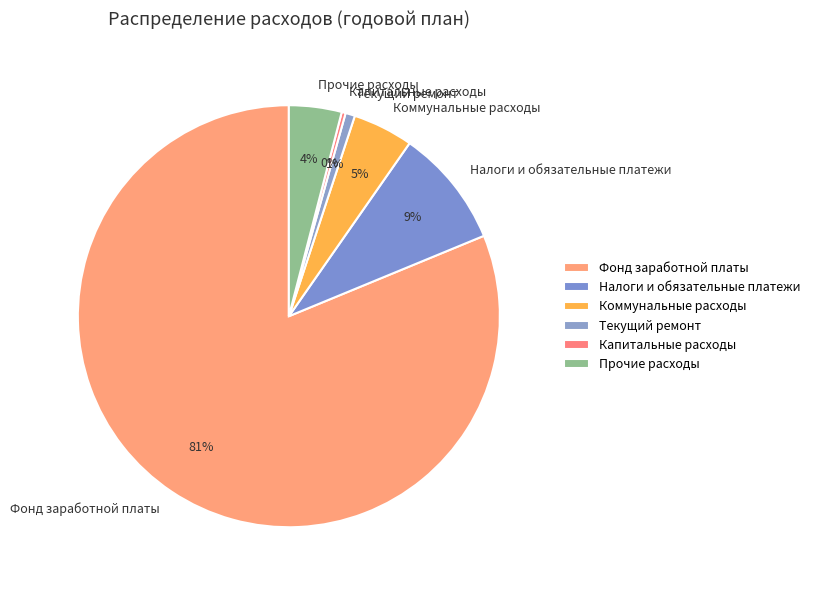

To the nearest percent, what portion does Текущий ремонт represent?

1%